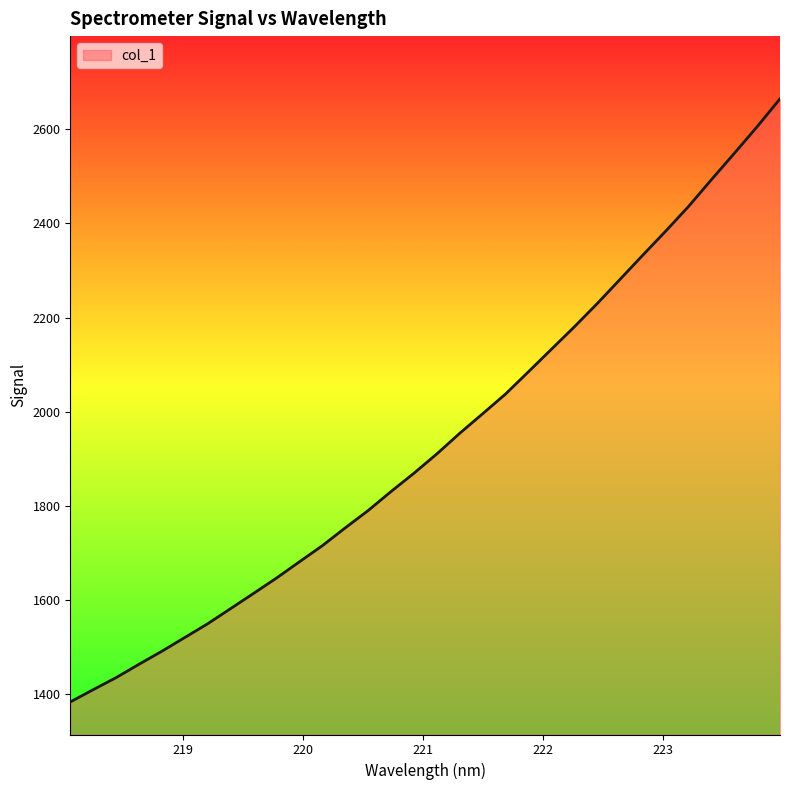

What is the smallest value displayed?

1383.3